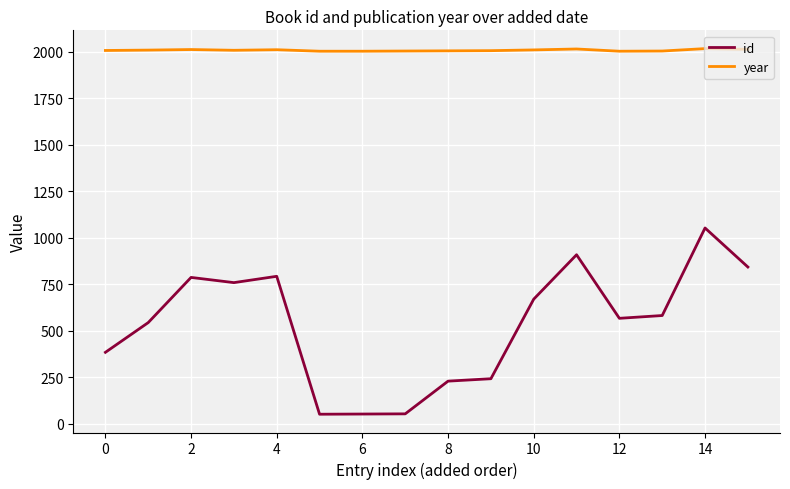

What is the minimum value shown in the chart?

51